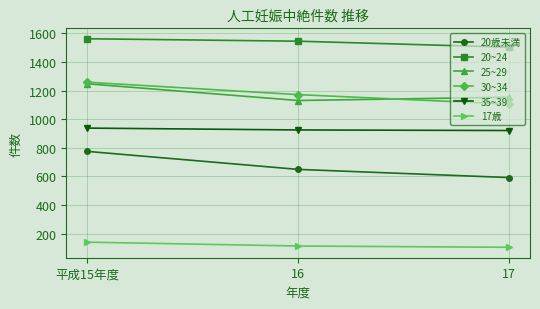

What is the difference between the second highest and minimum values in the 20~24 series?

42